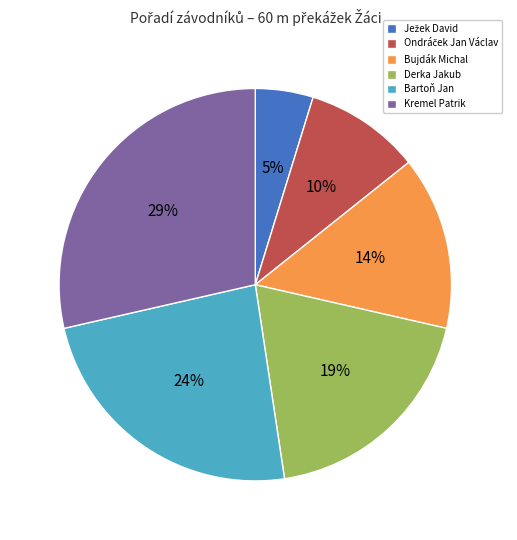

Approximately how many times larger is the value at Derka Jakub compared to Kremel Patrik?

0.7